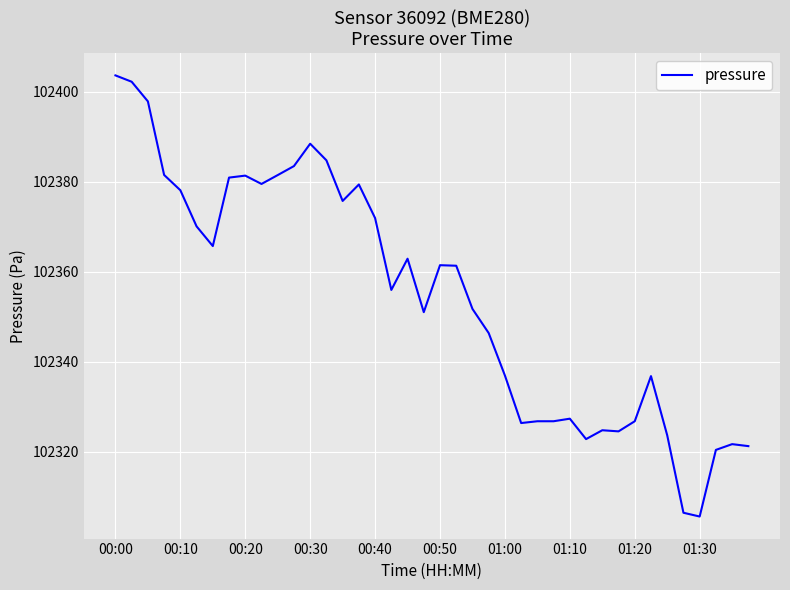

What is the maximum value shown in the chart?

102403.7